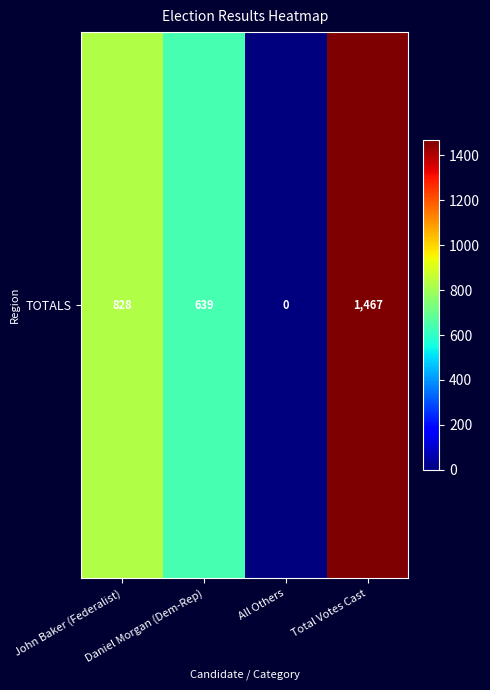

The value at Total Votes Cast is 1467. True or false?

True